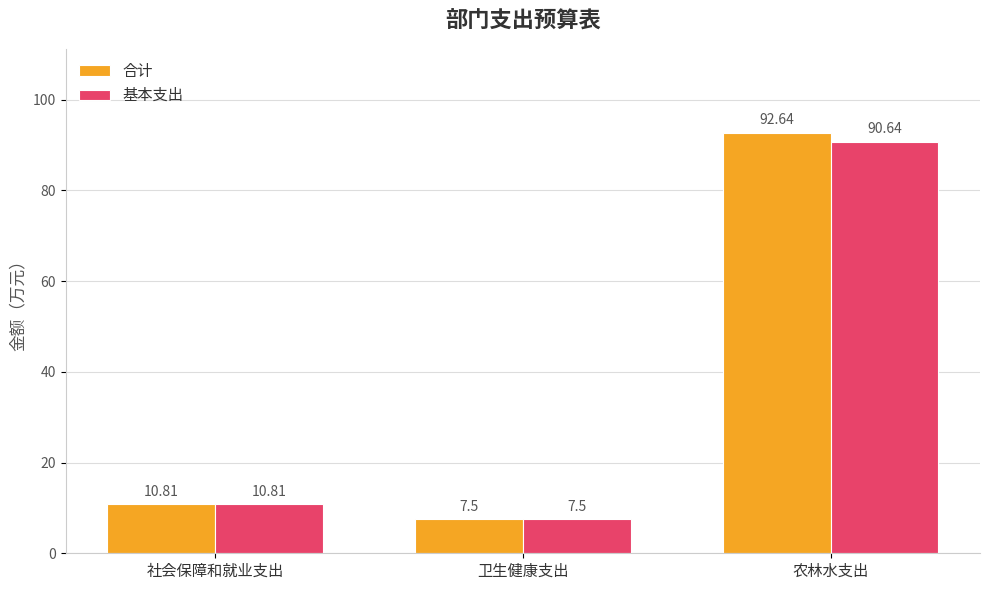

Which series has the largest range (max minus min)?

合计